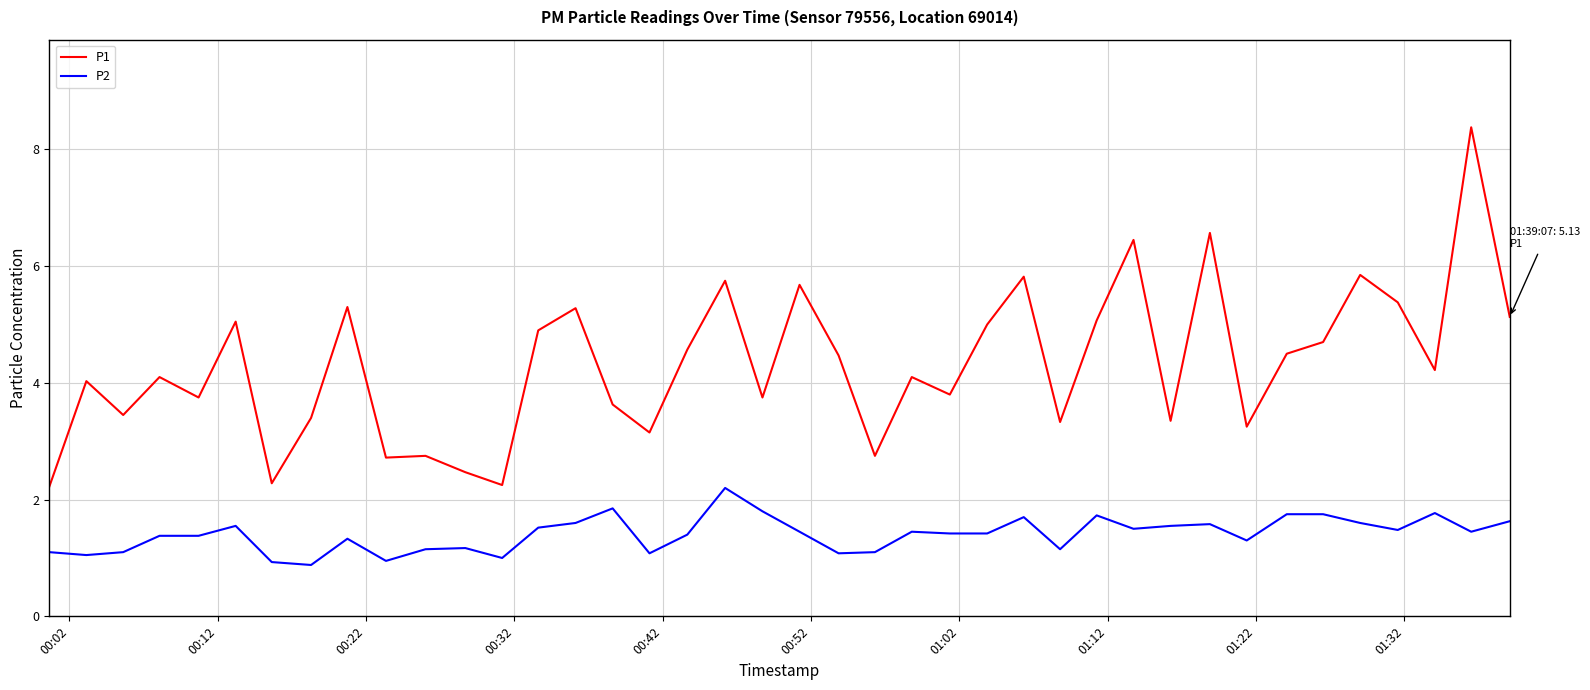

In P1, how many points are lower than both neighbors (excluding endpoints)?

13